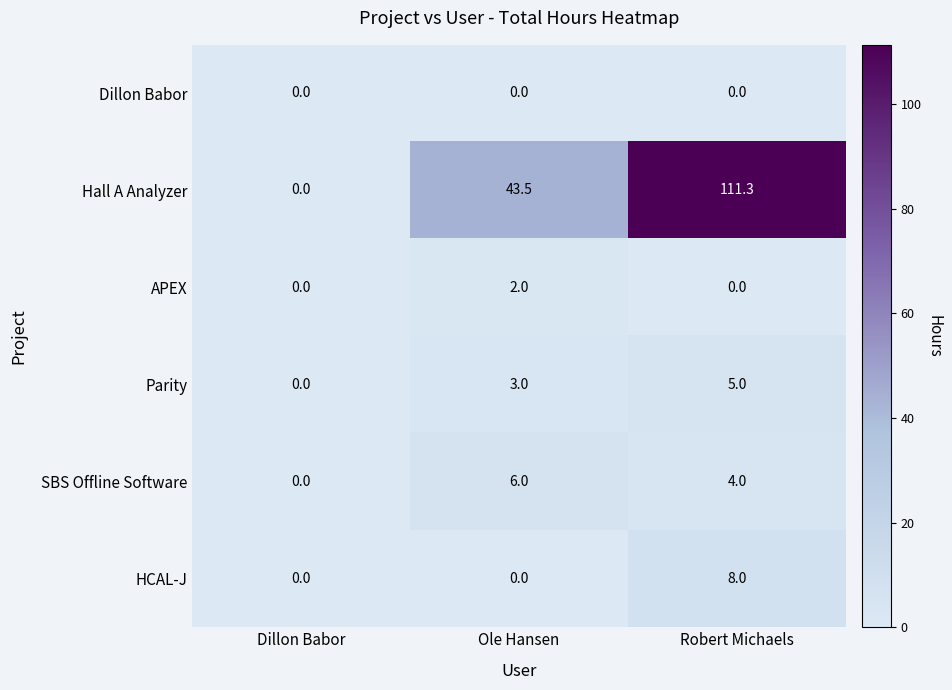

What is the difference between the highest and lowest values at Ole Hansen?

43.5